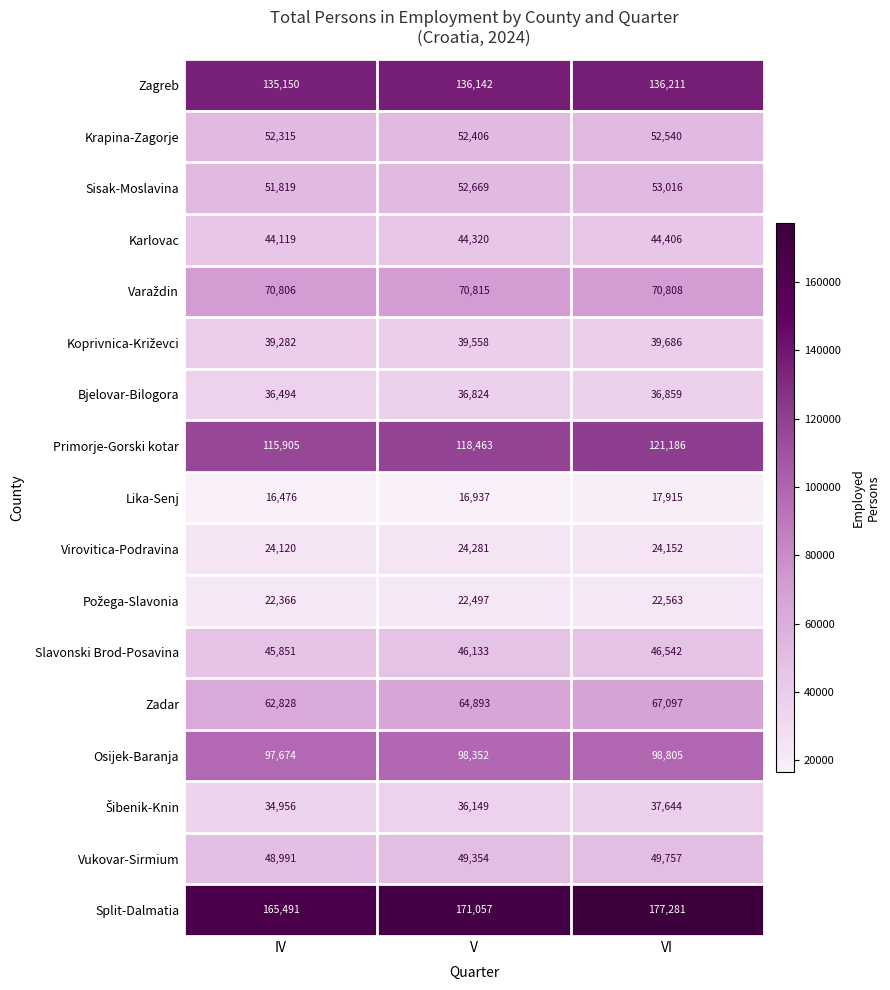

The value of Lika-Senj at IV is 21556. True or false?

False